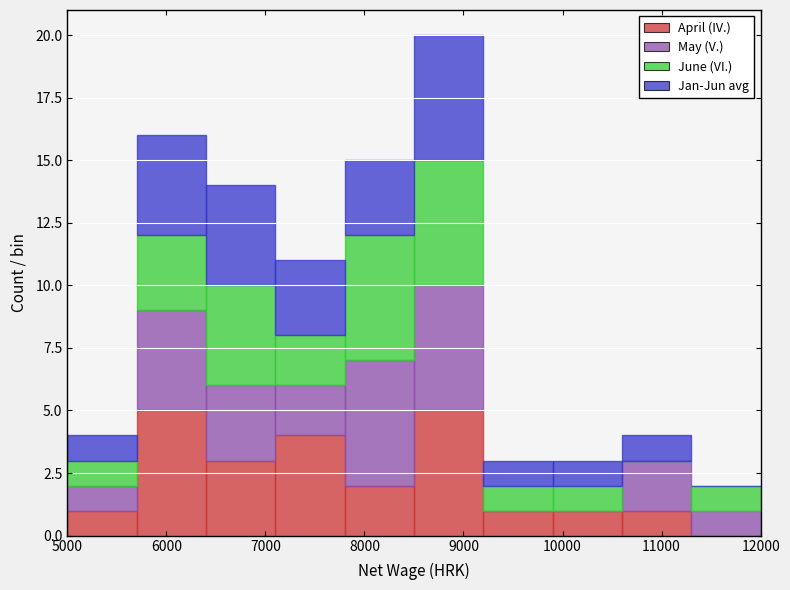

Which range on the x-axis has the tallest stacked bar (by total height)?

8500 to 9200